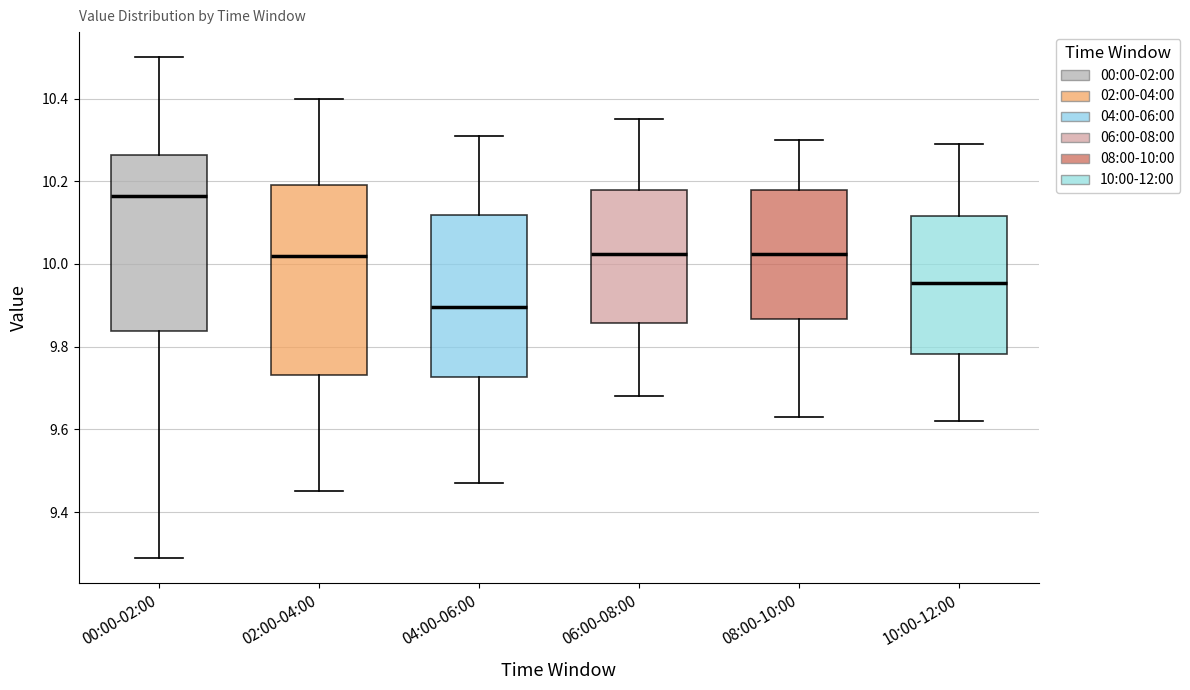

Reading left to right, read every box against the y-axis: the position of its median line, the range the box covers, and the ends of its whiskers. The values are not printed on the chart, so give them approximately, as read against the axis.

00:00-02:00: median 10.16, box 9.84 to 10.26, whiskers 9.30 to 10.50
02:00-04:00: median 10.02, box 9.74 to 10.20, whiskers 9.46 to 10.40
04:00-06:00: median 9.90, box 9.72 to 10.12, whiskers 9.48 to 10.32
06:00-08:00: median 10.02, box 9.86 to 10.18, whiskers 9.68 to 10.36
08:00-10:00: median 10.02, box 9.86 to 10.18, whiskers 9.64 to 10.30
10:00-12:00: median 9.96, box 9.78 to 10.12, whiskers 9.62 to 10.30